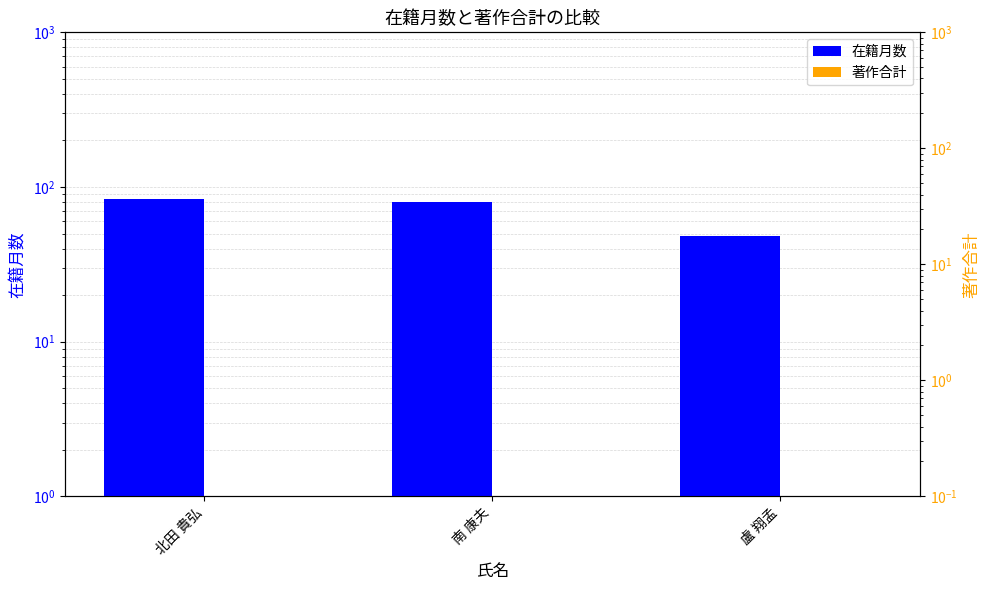

What are all the series names shown in the legend?

在籍月数, 著作合計